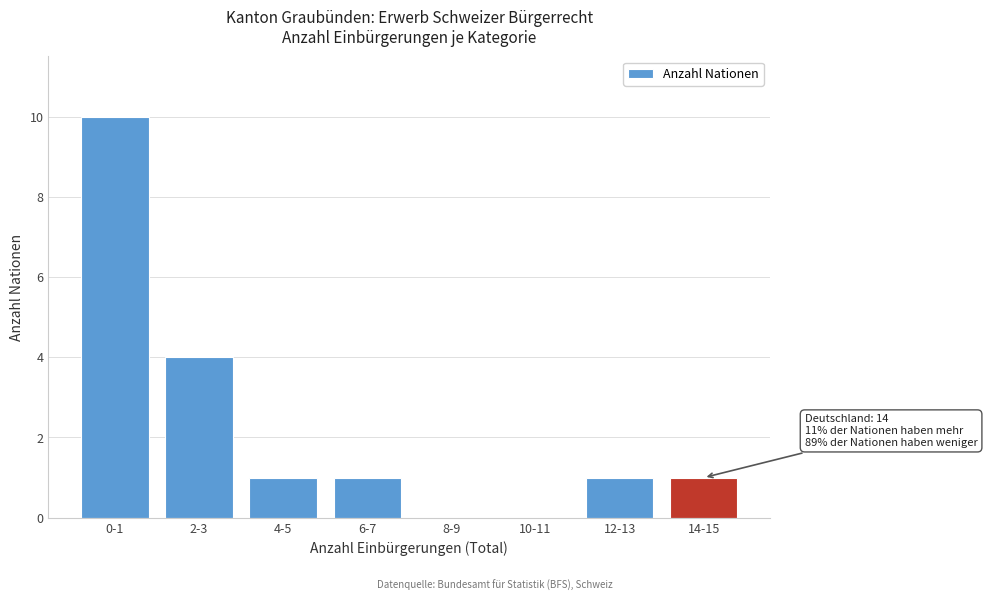

Reading left to right, list all the values displayed in this chart.

0-1=10	2-3=4	4-5=1	6-7=1	8-9=0	10-11=0	12-13=1	14-15=1